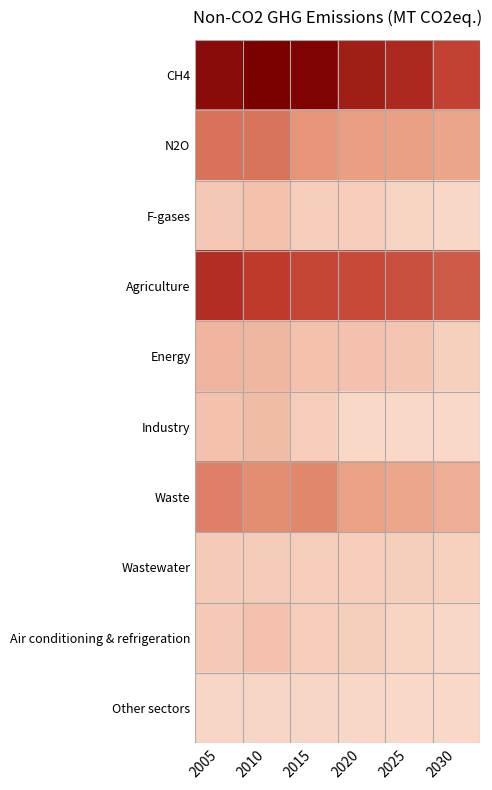

Between 2010 and 2025, which series saw the biggest shift?

CH4